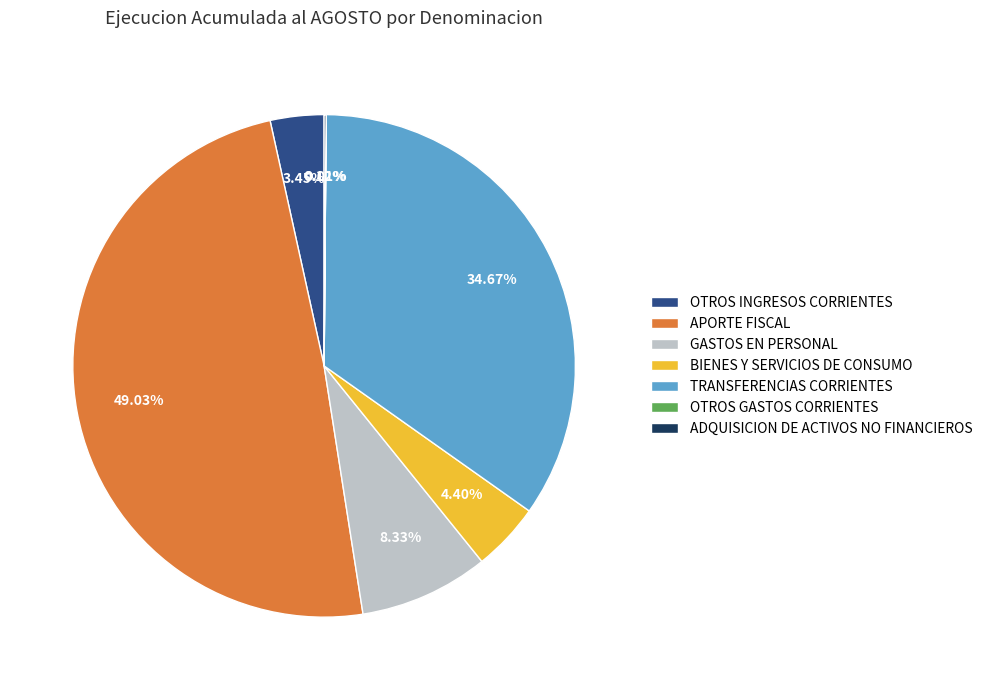

Is there any slice that represents more than half of the pie?

No